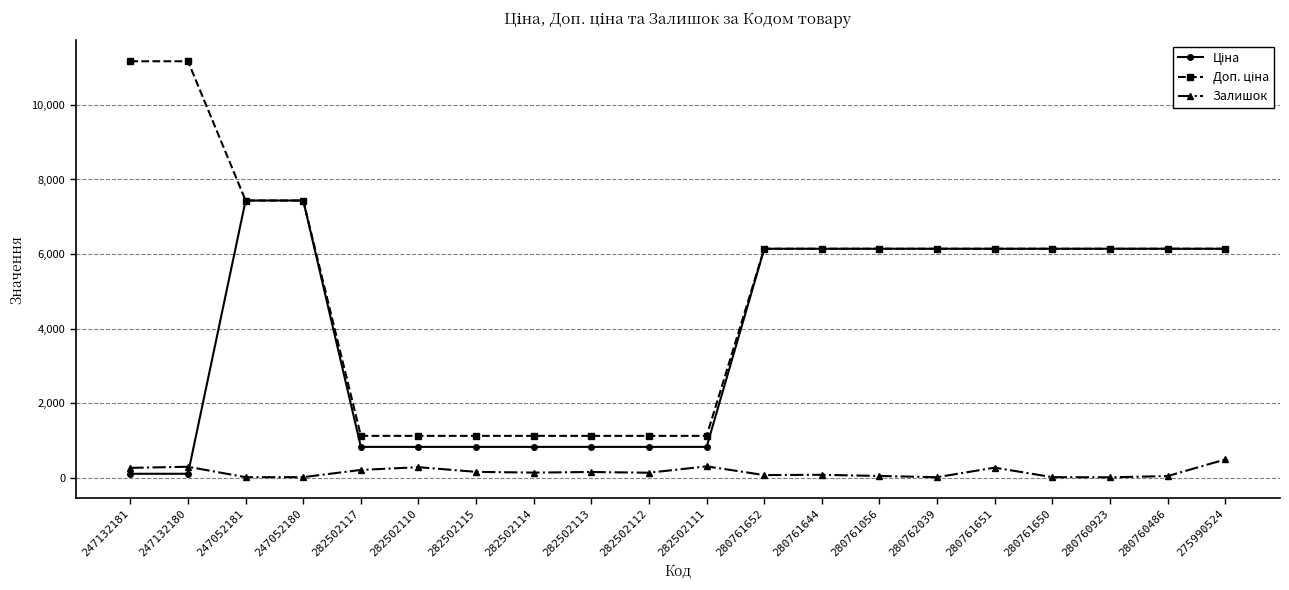

At how many categories does at least one series exceed 3513?

13